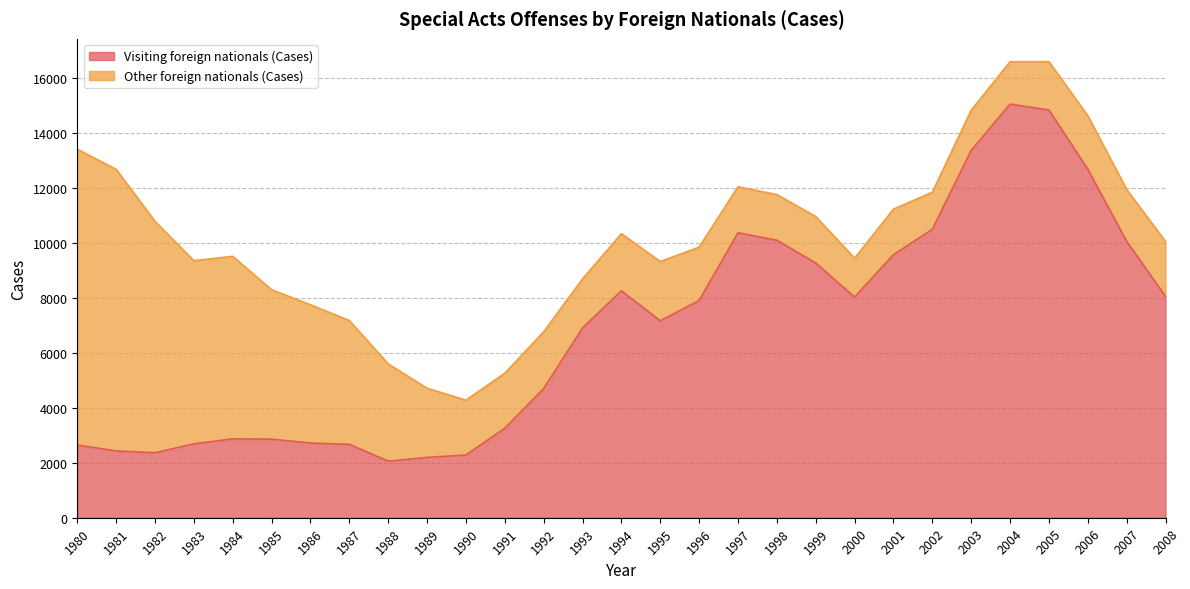

Reading left to right, extract all data points from this chart.

1980=2643	1981=2429	1982=2363	1983=2687	1984=2867	1985=2858	1986=2715	1987=2670	1988=2057	1989=2193	1990=2281	1991=3254	1992=4696	1993=6900	1994=8253	1995=7161	1996=7901	1997=10363	1998=10090	1999=9263	2000=8024	2001=9564	2002=10488	2003=13357	2004=15041	2005=14828	2006=12675	2007=10052	2008=8050